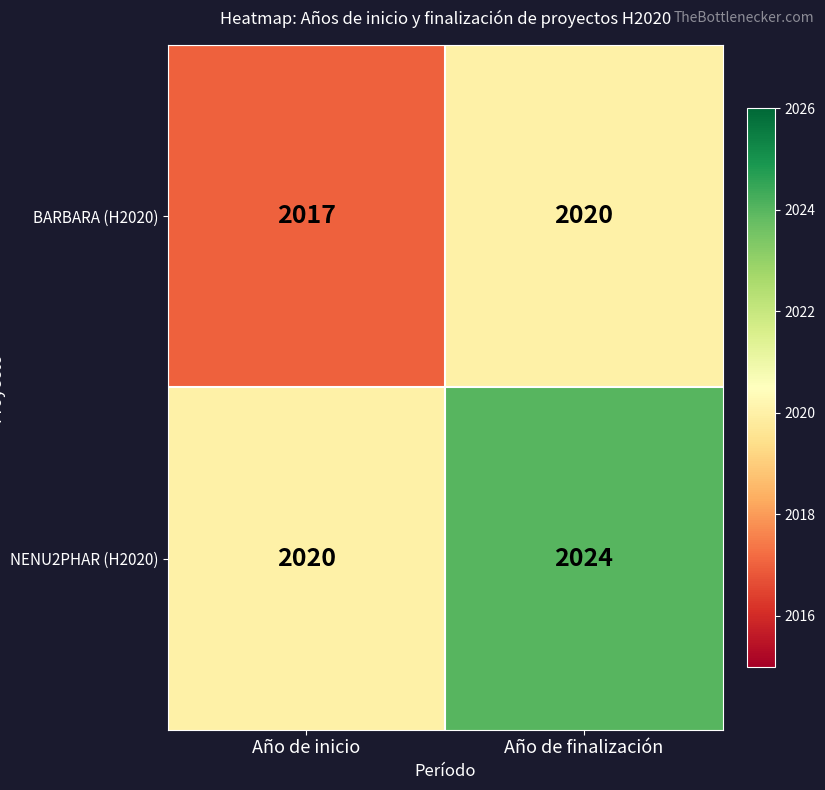

The NENU2PHAR (H2020) series shows 1149 at Año de finalización. True or false?

False